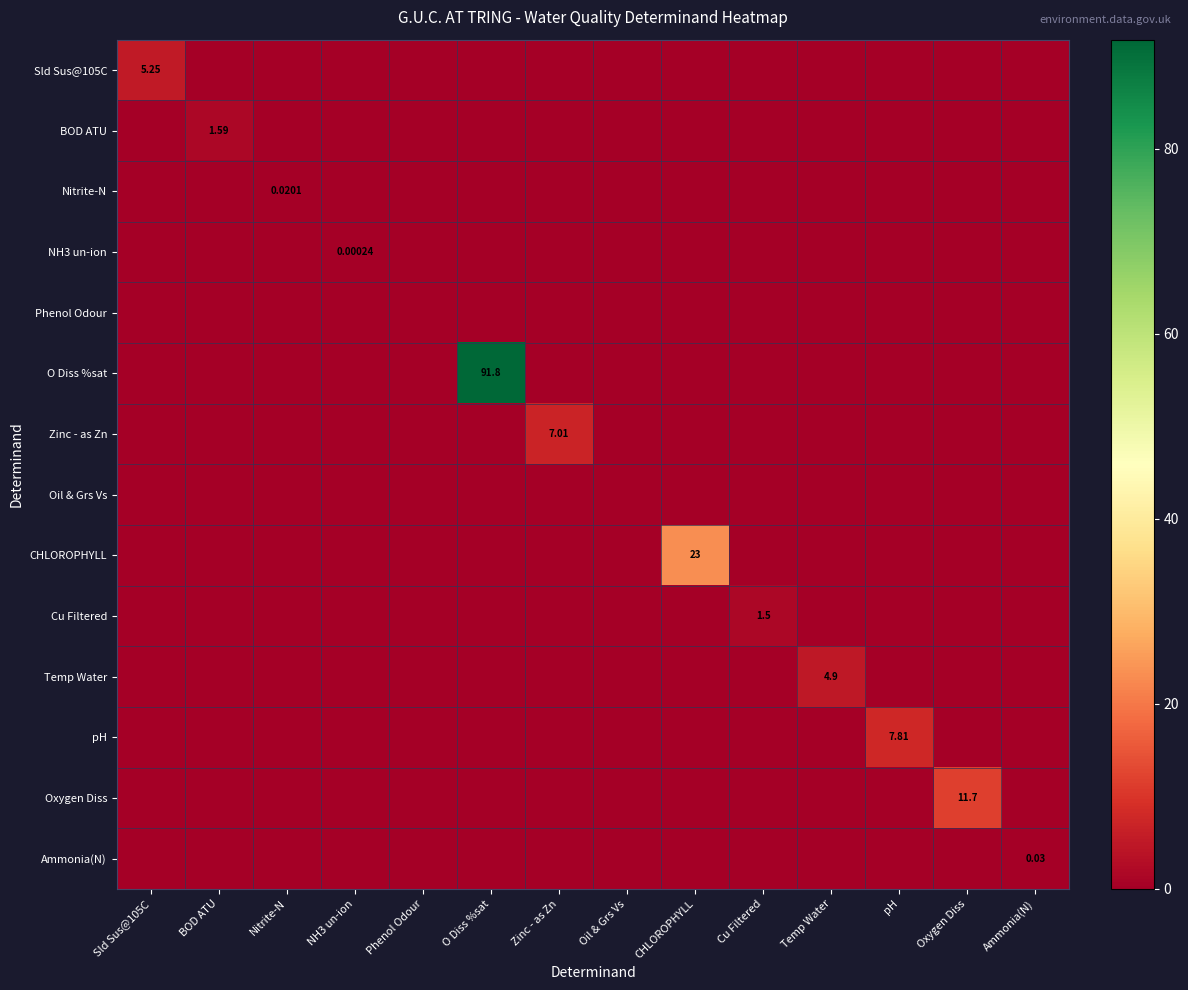

At which category is the sum across all series the highest?

O Diss %sat